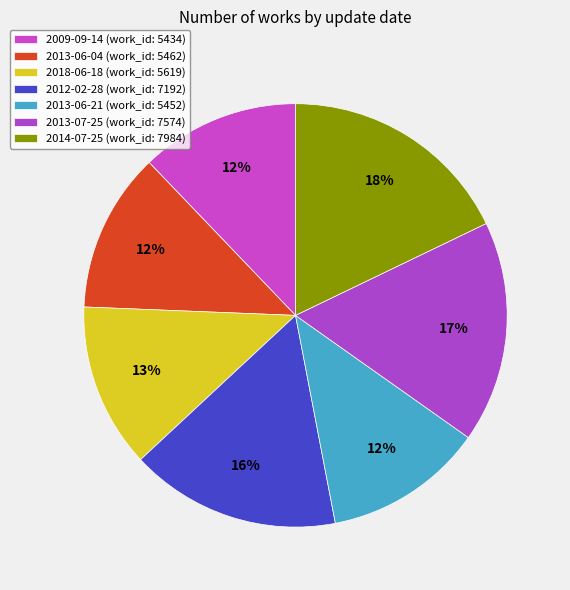

Rank the categories by value from highest to lowest.

2014-07-25, 2013-07-25, 2012-02-28, 2018-06-18, 2013-06-04, 2013-06-21, 2009-09-14